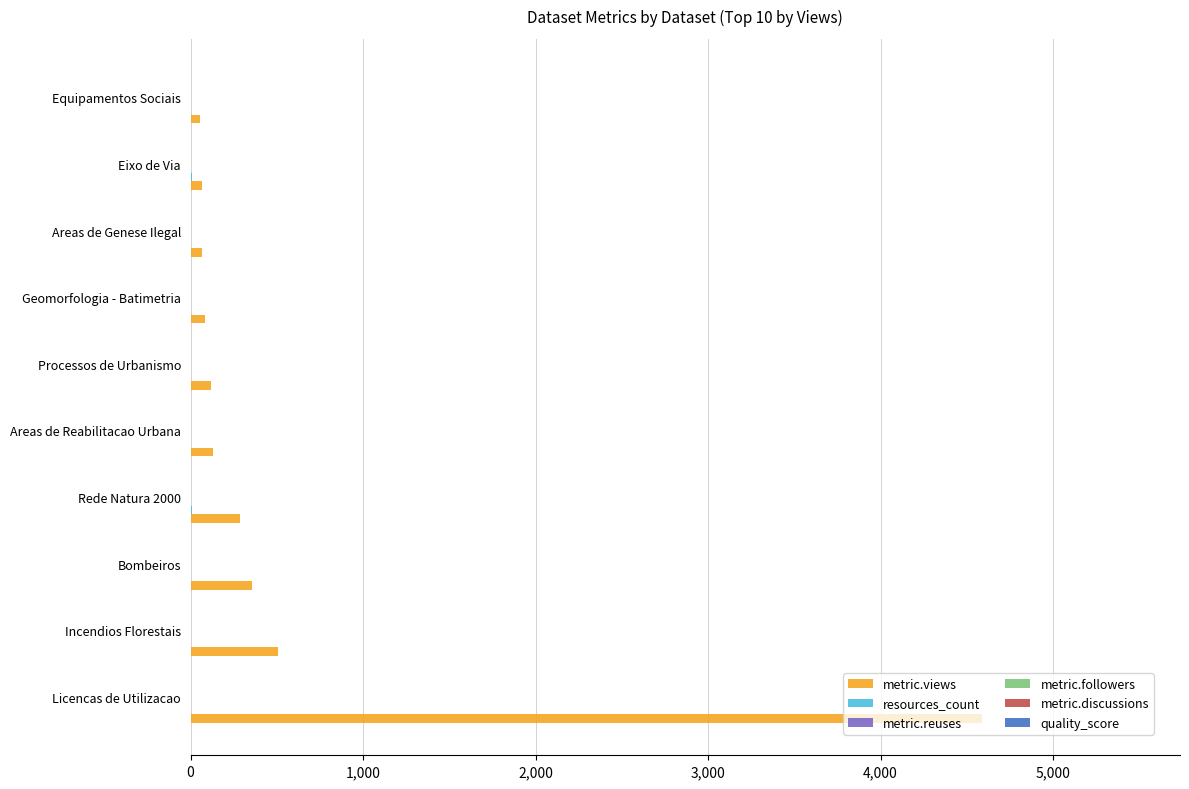

True or false: quality_score has a value of 0.1 at 0.

True